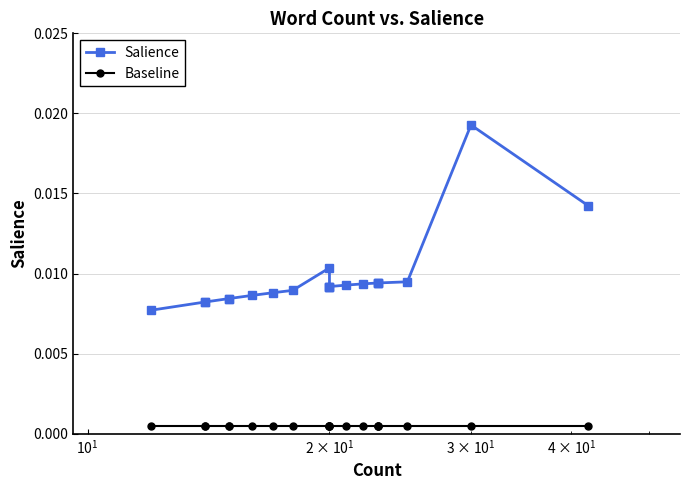

True or false: Baseline and Salience cross at least once.

False